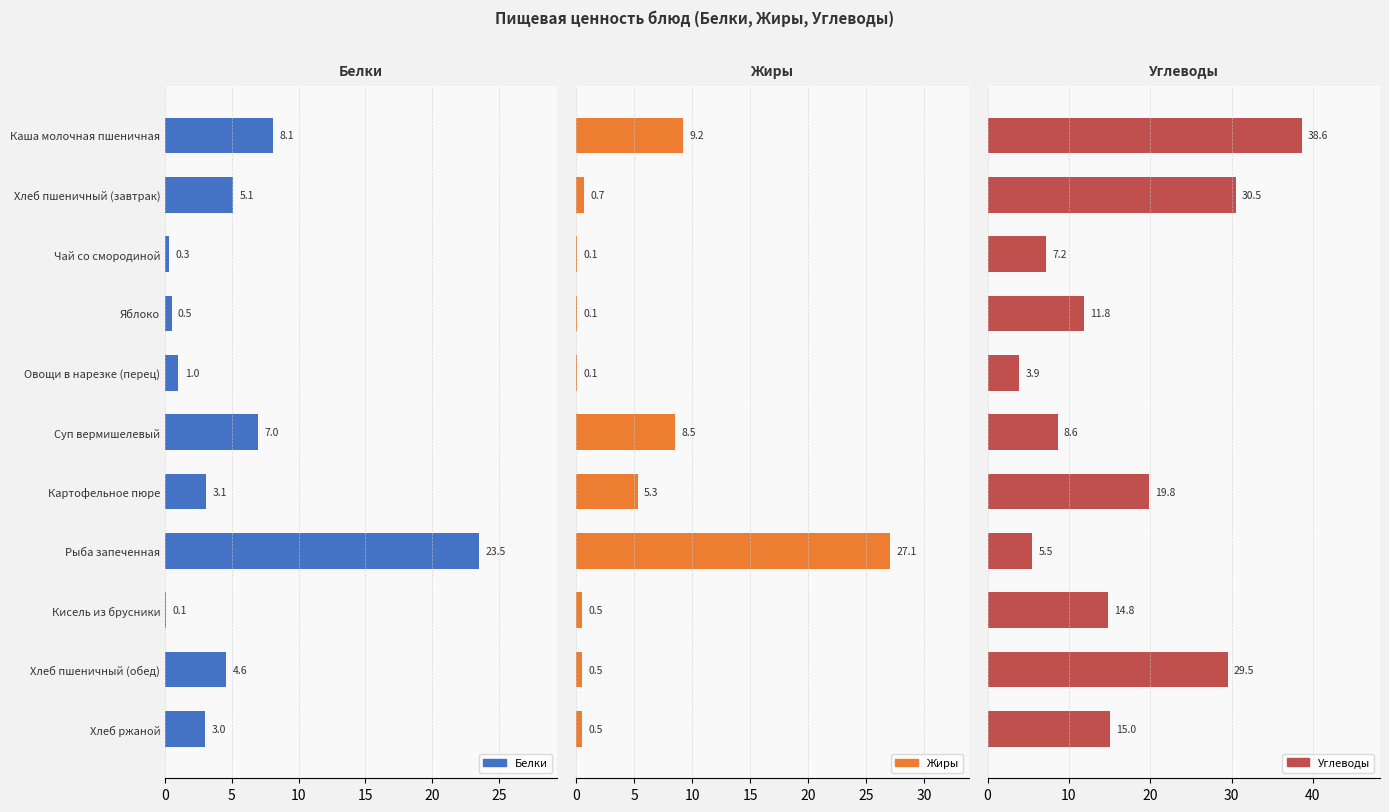

Reading right to left, list all the values displayed in this chart.

Белки: 3.0	4.6	0.1	23.5	3.1	7.0	1.0	0.5	0.3	5.1	8.1
Жиры: 0.5	0.5	0.5	27.1	5.3	8.5	0.1	0.1	0.1	0.7	9.2
Углеводы: 15.0	29.5	14.8	5.5	19.8	8.6	3.9	11.8	7.2	30.5	38.6